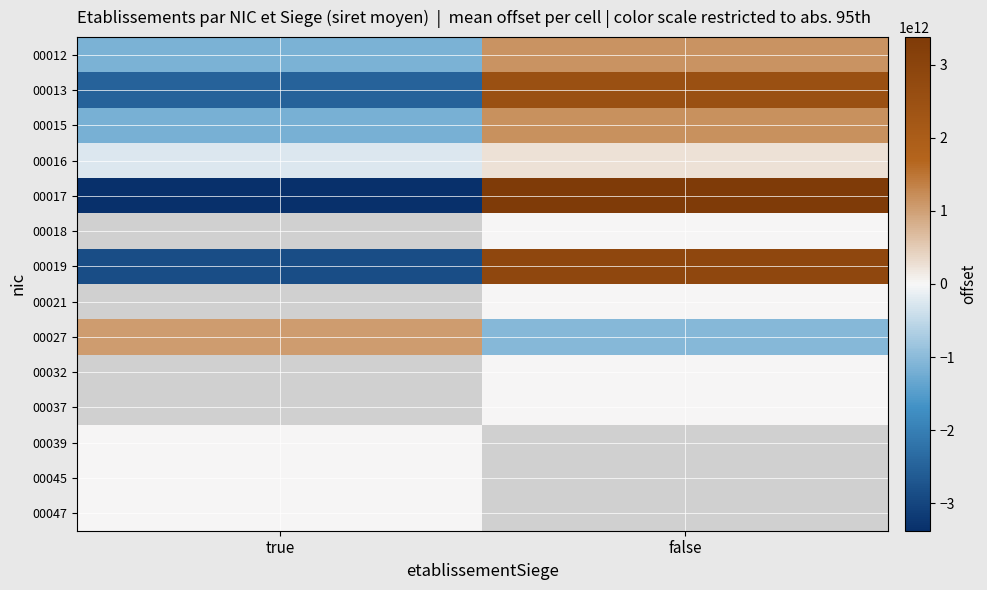

How many values in 00017 are above zero?

1